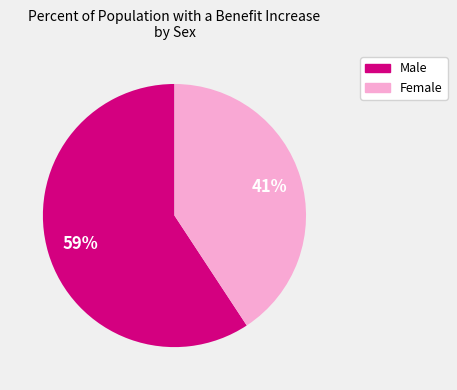

To the nearest percent, what is the average slice percentage?

50%